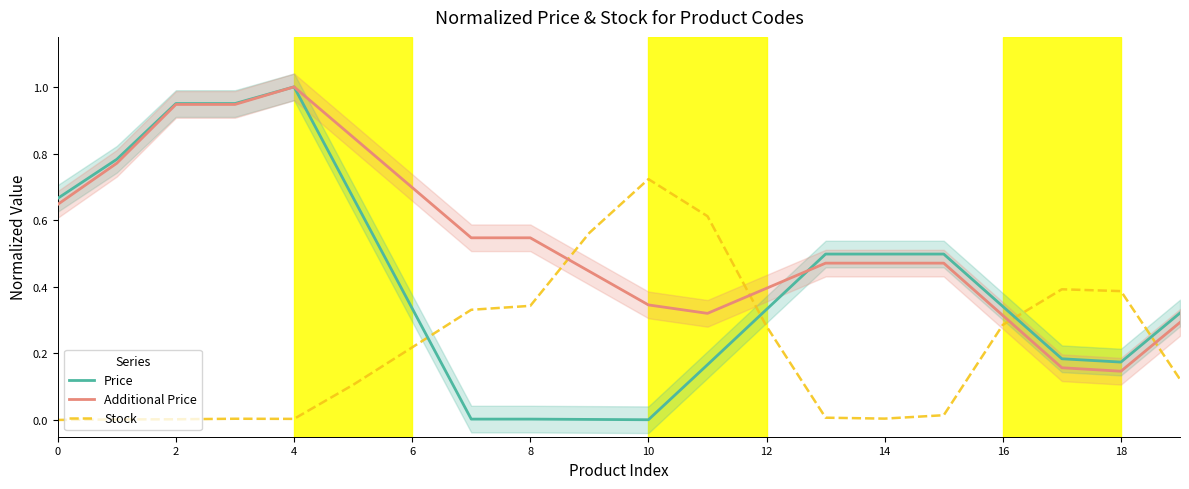

The Price series shows 0.5 at 6. True or false?

False